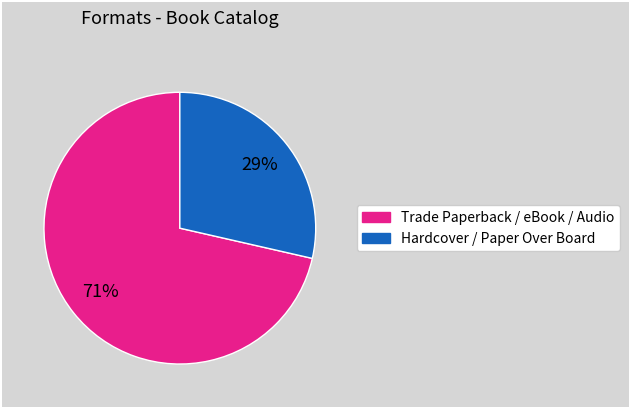

Does any single category account for the majority?

Yes